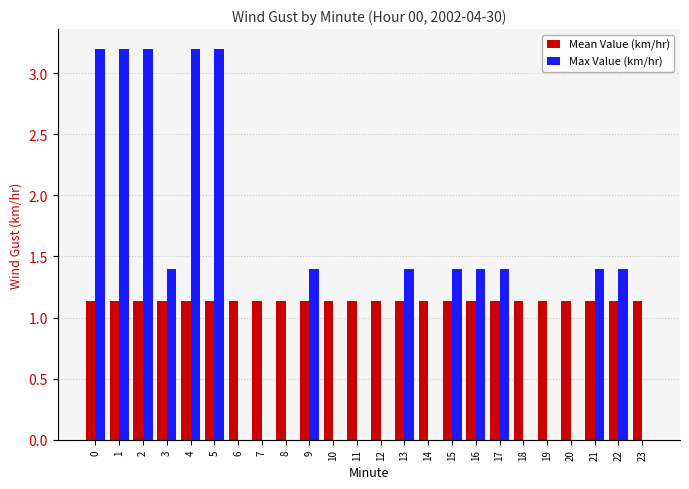

What is the spread (max minus min) of values at 9?

0.3